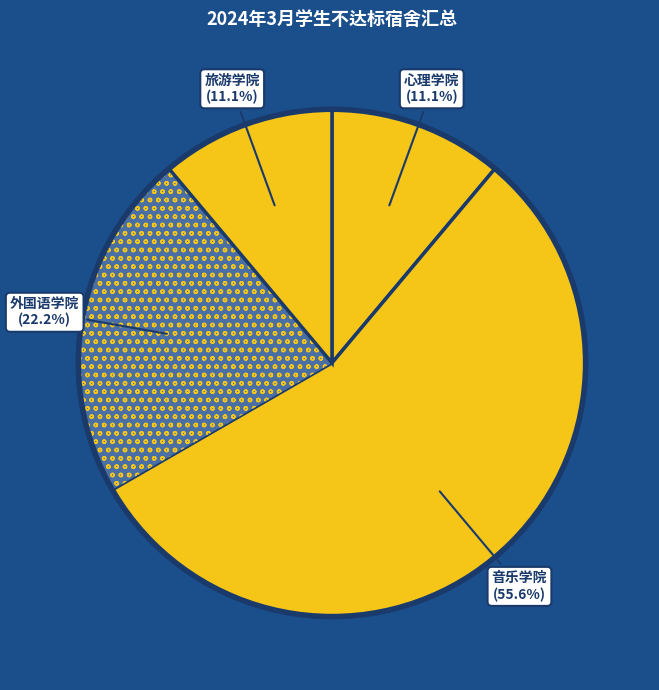

How much of the chart is everything except 音乐学院?

44.4%